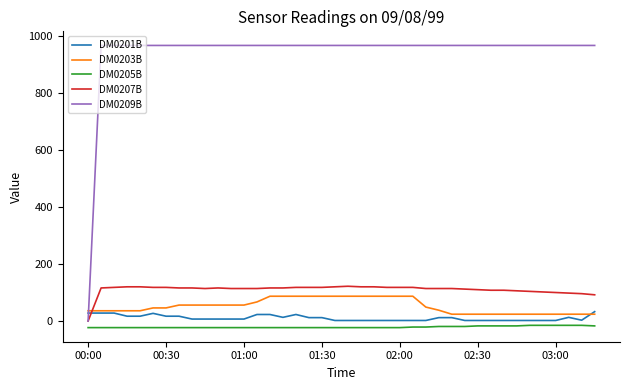

Which series has the largest range (max minus min)?

DM0209B